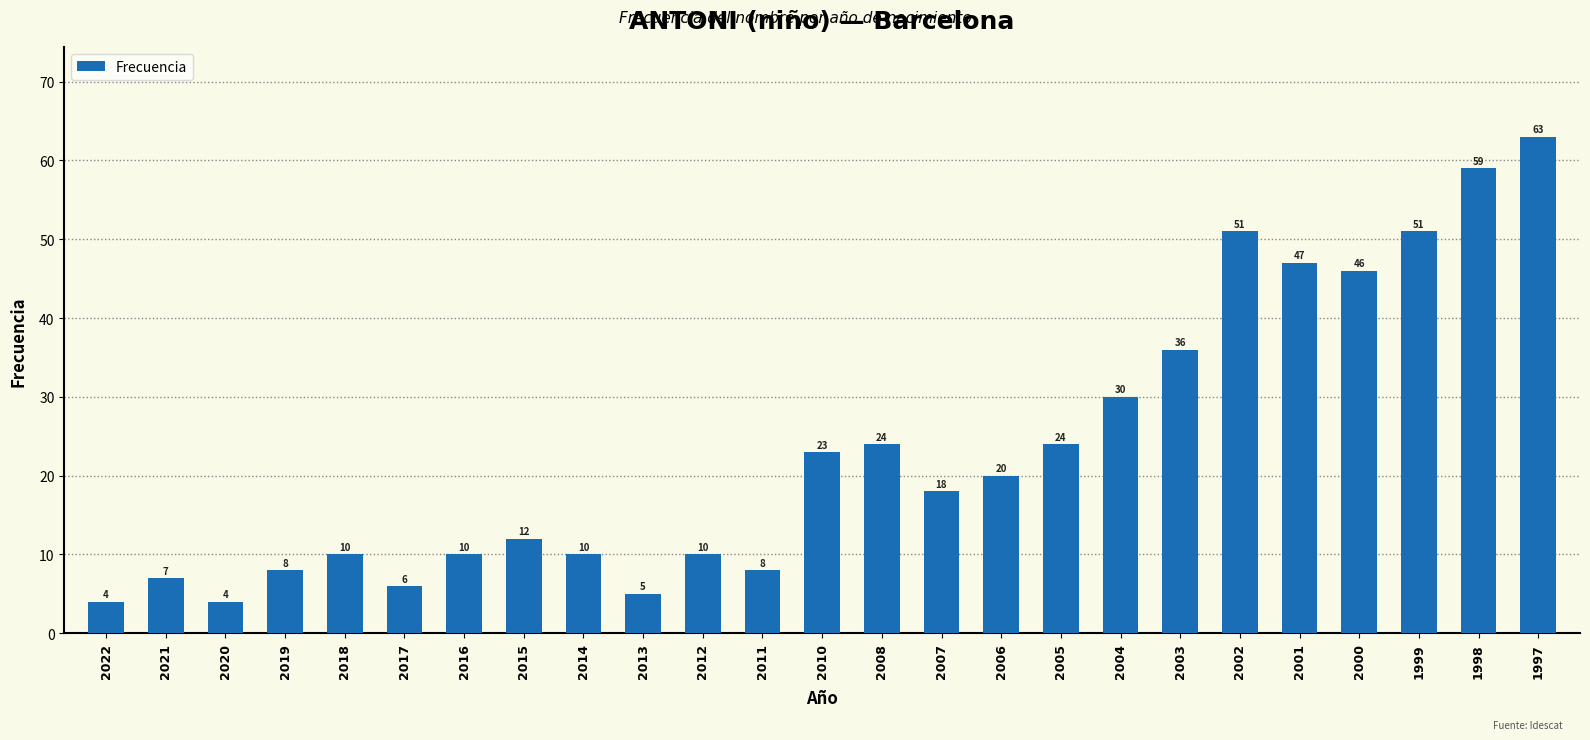

Are the bars horizontal?

No